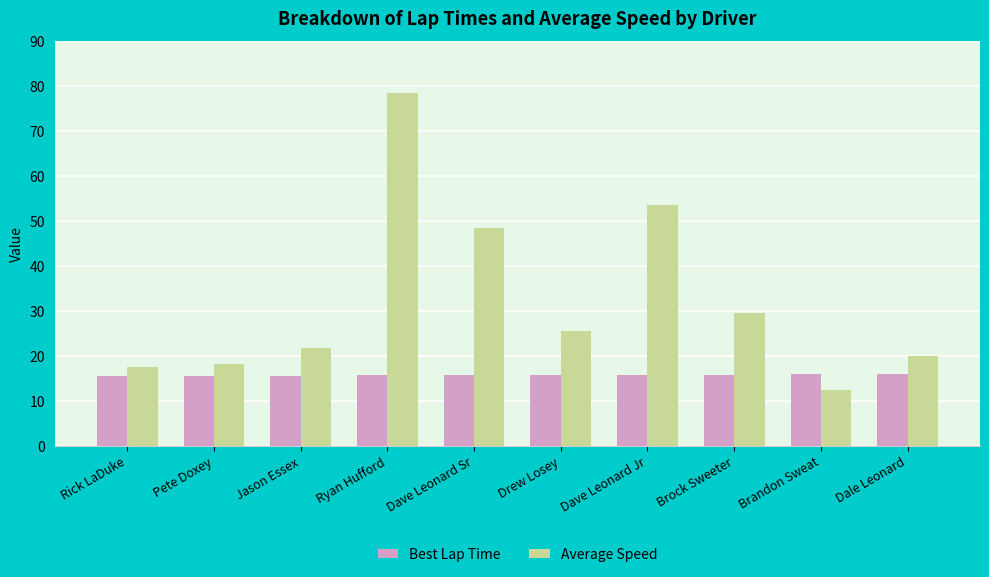

Between Rick LaDuke and Ryan Hufford, which series saw the biggest shift?

Average Speed